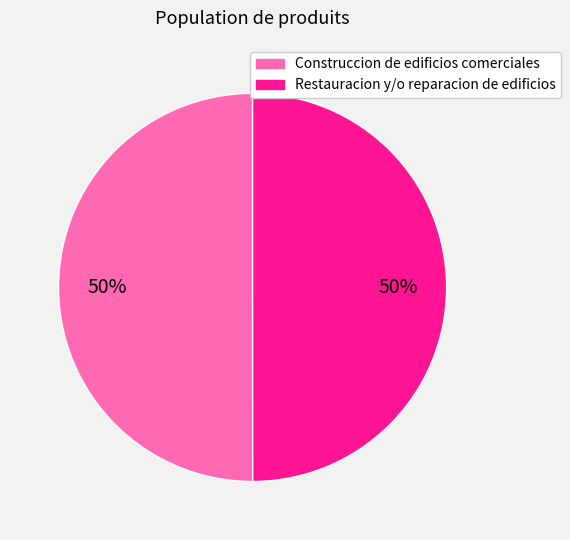

The Restauracion y/o reparacion de edificios slice represents 50% of the pie. True or false?

True